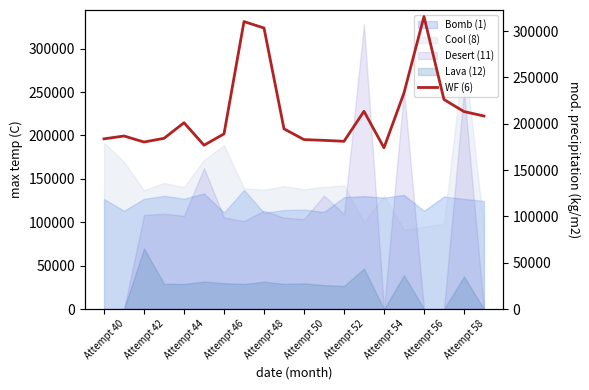

Reading left to right, list all the values displayed in this chart.

183734	186780	180293	184277	201093	176832	189075	310242	303284	194508	182917	182090	181059	213441	174100	233160	315653	226188	213163	208341